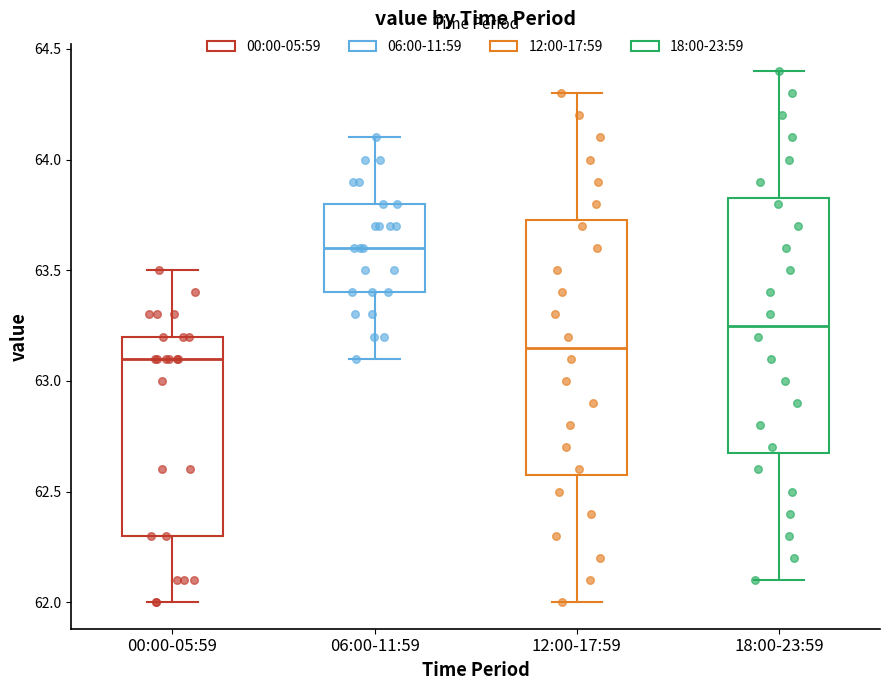

Reading left to right, read every box against the y-axis: the position of its median line, the range the box covers, and the ends of its whiskers. The values are not printed on the chart, so give them approximately, as read against the axis.

00:00-05:59: median 63.10, box 62.30 to 63.20, whiskers 62.00 to 63.50
06:00-11:59: median 63.60, box 63.40 to 63.80, whiskers 63.10 to 64.10
12:00-17:59: median 63.15, box 62.60 to 63.75, whiskers 62.00 to 64.30
18:00-23:59: median 63.25, box 62.70 to 63.85, whiskers 62.10 to 64.40